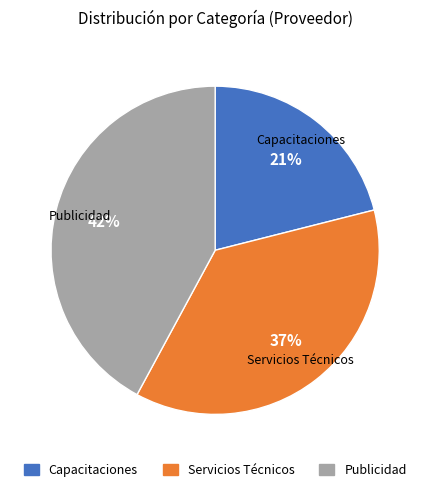

Is there any slice that represents more than half of the pie?

No